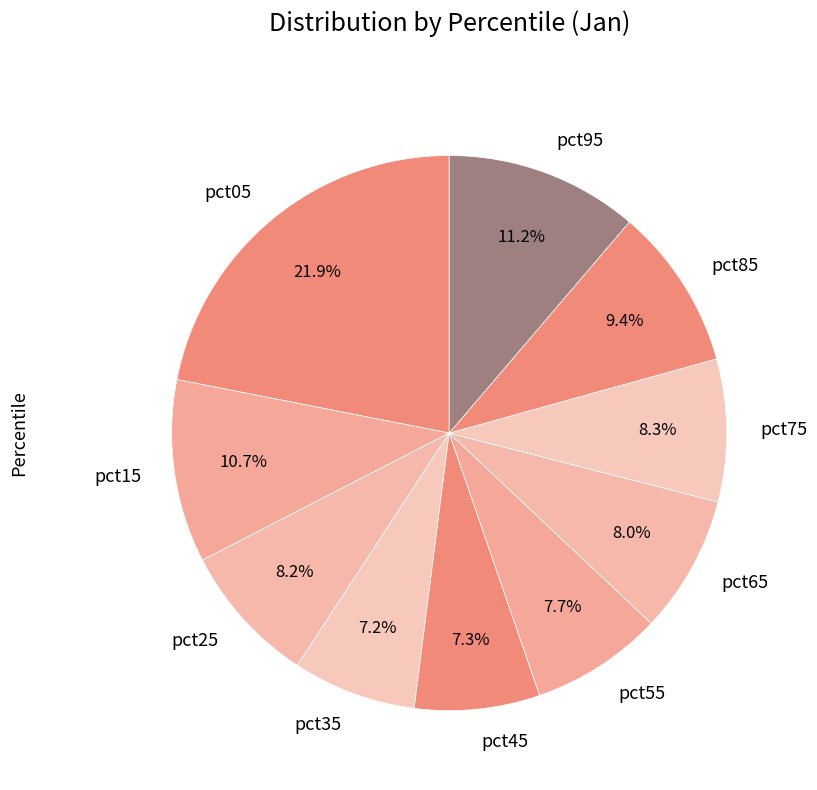

The pct15 slice represents 11% of the pie. True or false?

True